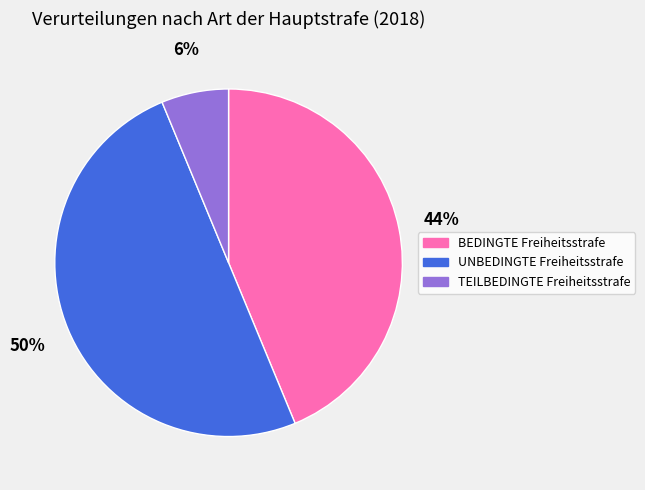

Is the sum of UNBEDINGTE Freiheitsstrafe and TEILBEDINGTE Freiheitsstrafe greater than half?

Yes